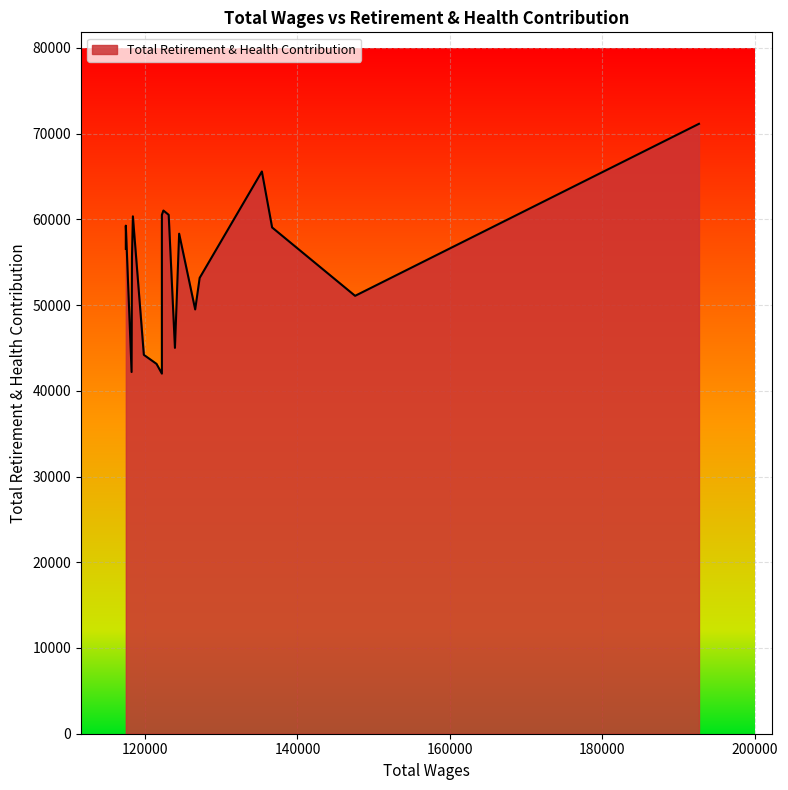

The value at 147554.0 is 51076. True or false?

True